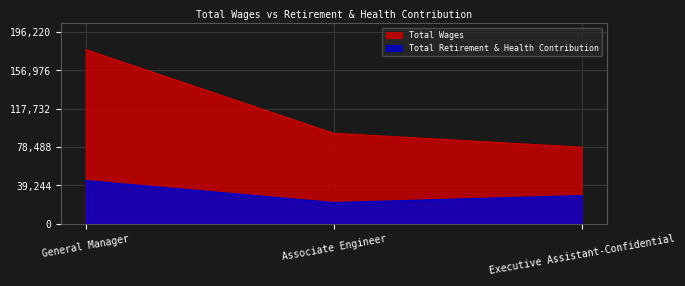

What position from the right is General Manager?

3